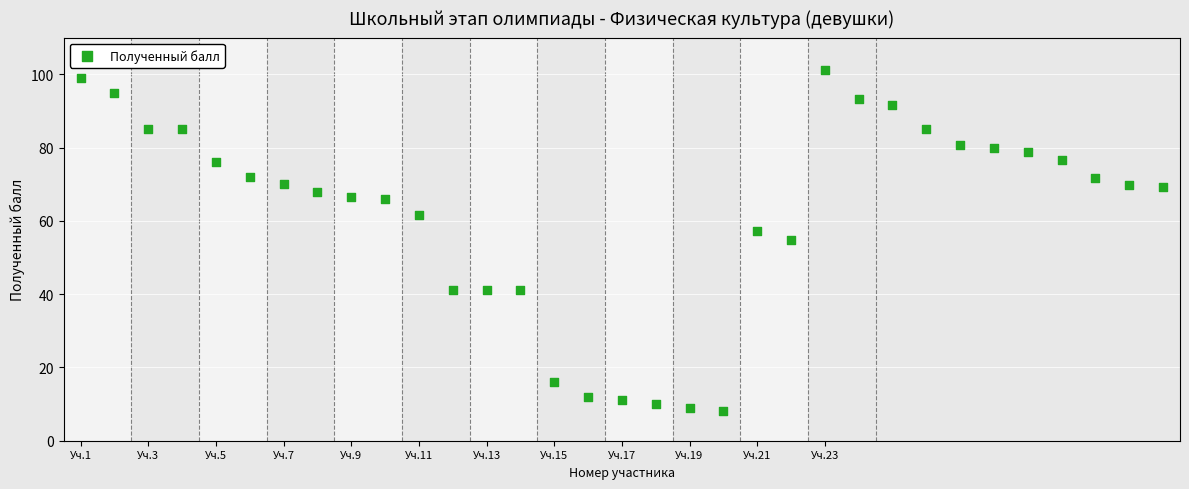

What is the range of X values (max minus min)?

32.0